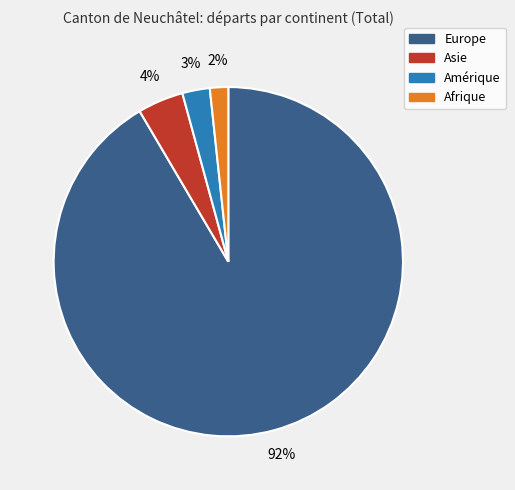

Which slice is the smallest?

Afrique